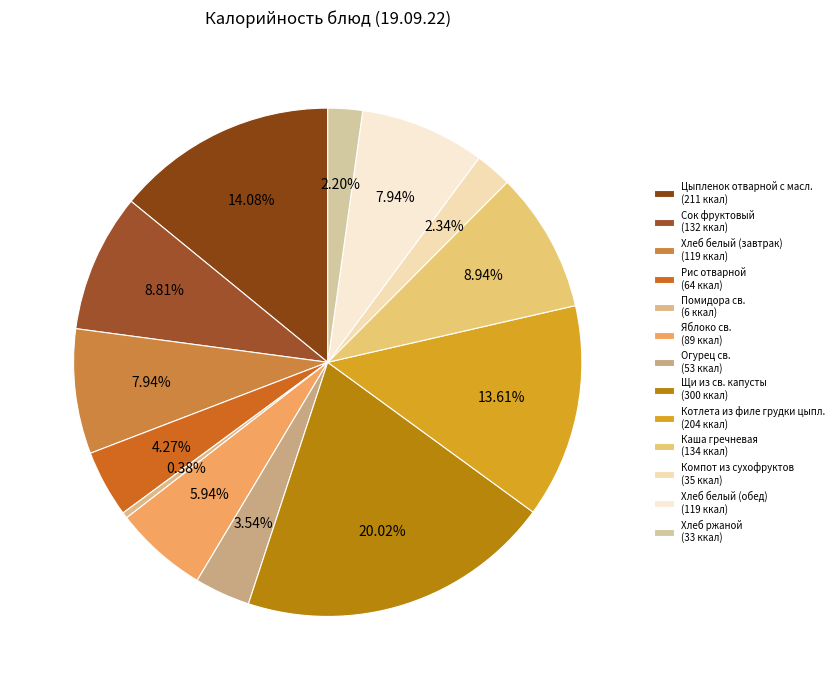

True or false: Щи из св. капусты accounts for 33% of the total.

False